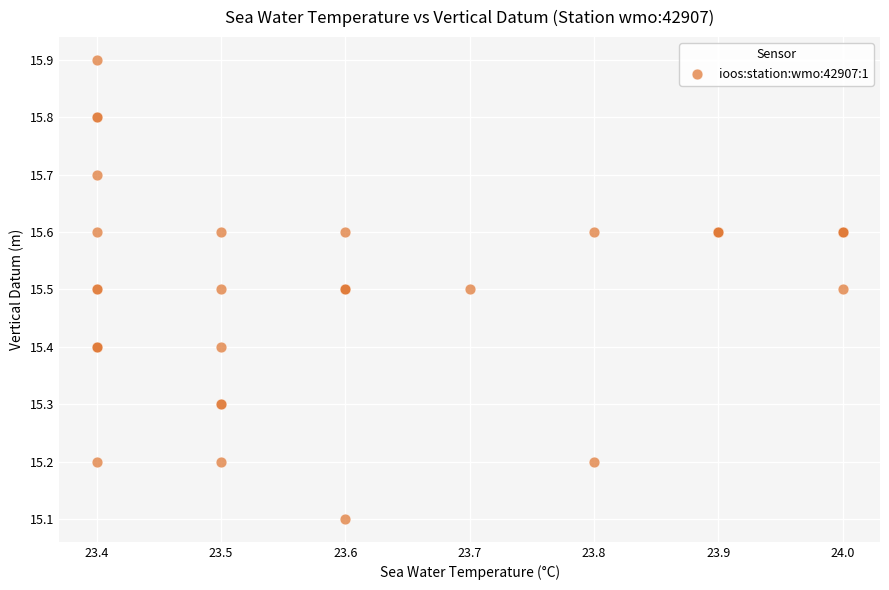

What Y value in the scatter plot is closest to 15?

15.1